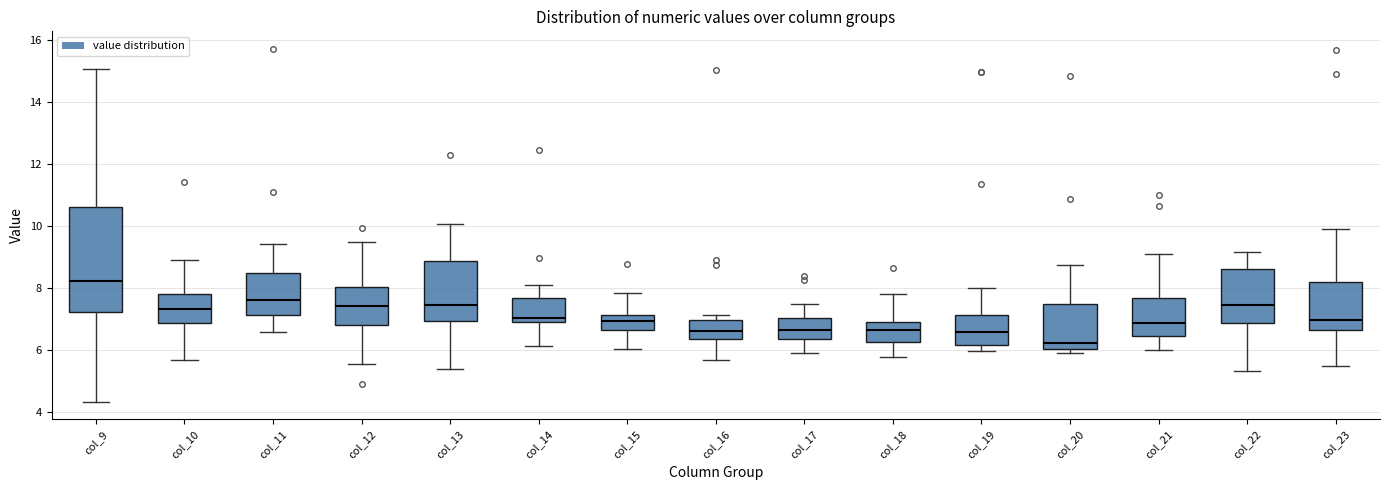

Where does the median line of the box for col_21 sit on the y-axis? The values are not printed on the chart, so give them approximately, as read against the axis.

6.8